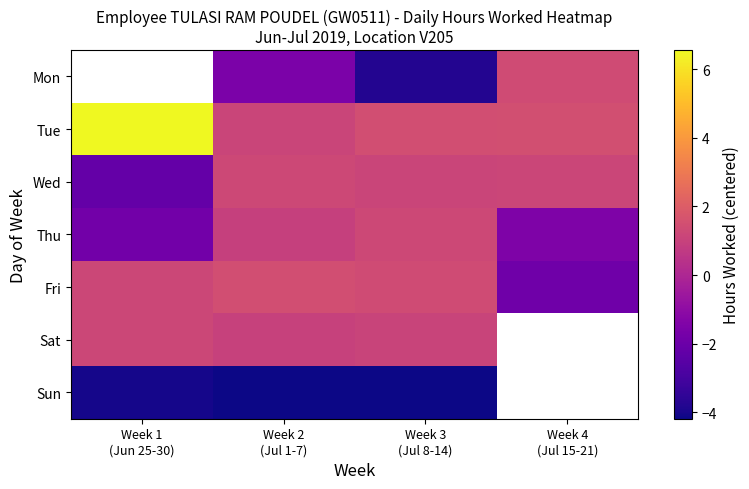

At which category is the sum across all series the highest?

Week 2
(Jul 1-7)